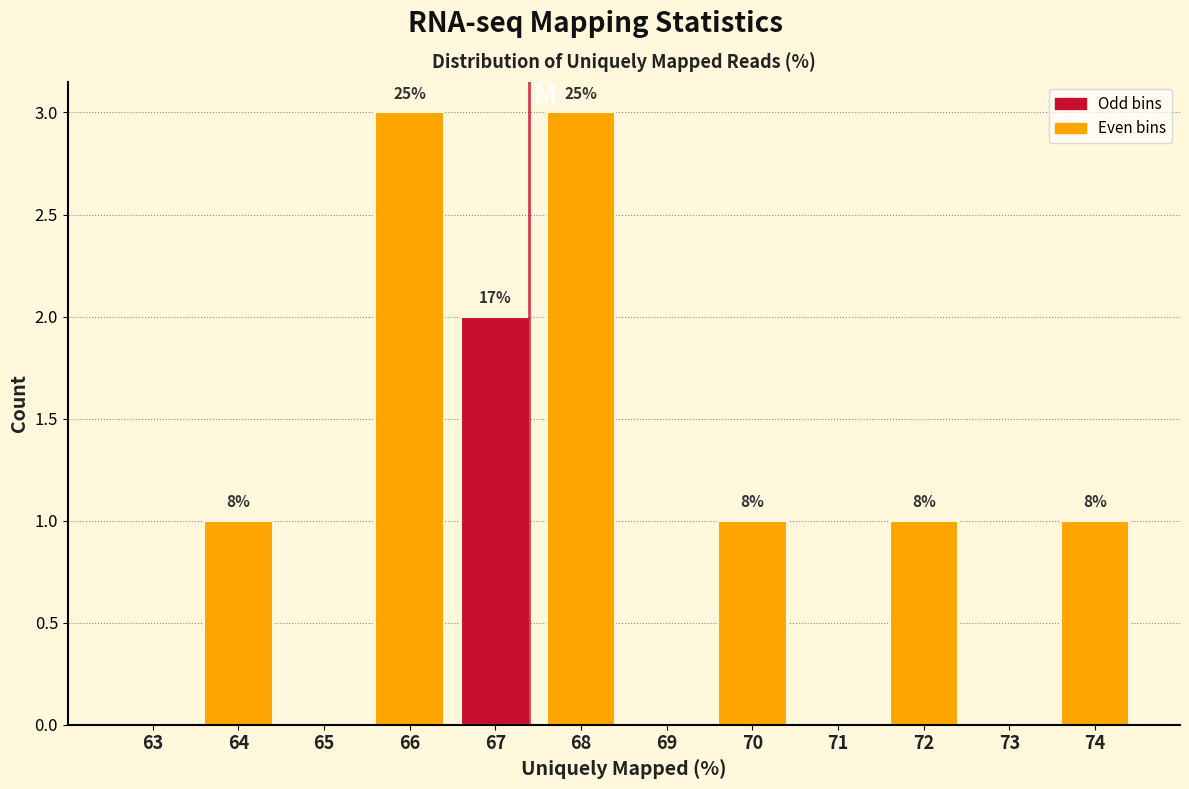

Are the bars horizontal?

No